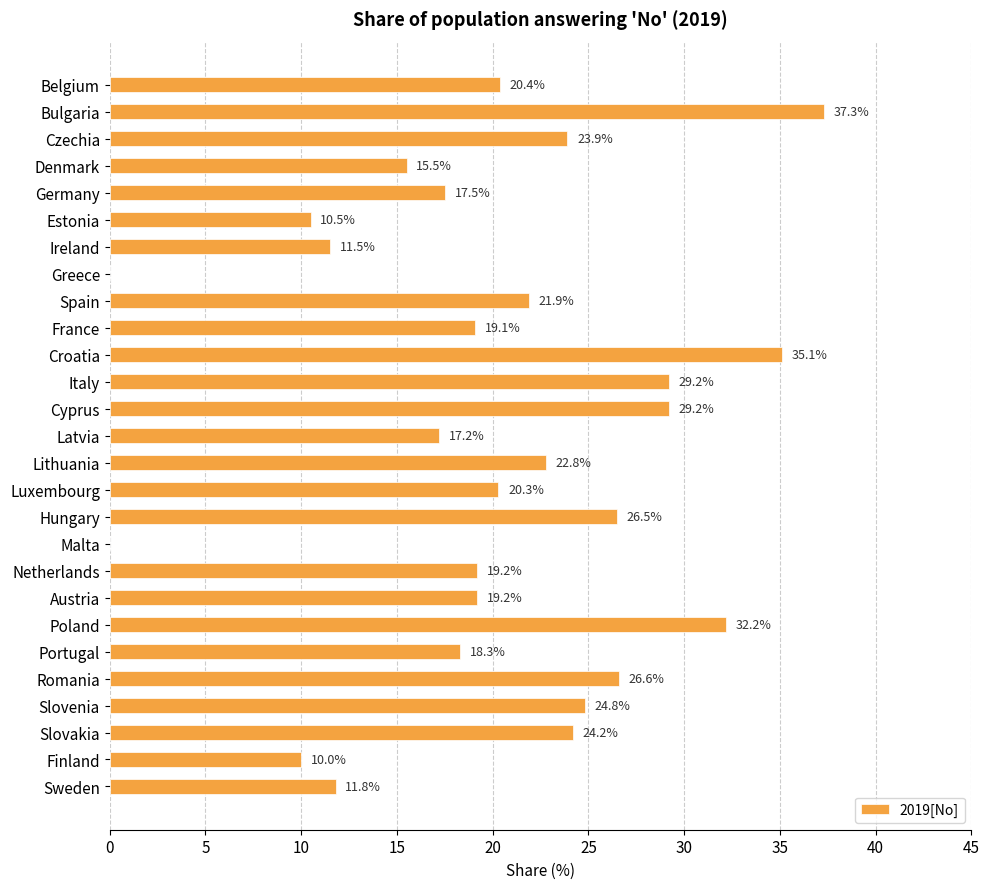

Reading top to bottom, transcribe all the data shown in this chart.

Belgium=20.4	Bulgaria=37.3	Czechia=23.9	Denmark=15.5	Germany=17.5	Estonia=10.5	Ireland=11.5	Greece=0.0	Spain=21.9	France=19.1	Croatia=35.1	Italy=29.2	Cyprus=29.2	Latvia=17.2	Lithuania=22.8	Luxembourg=20.3	Hungary=26.5	Malta=0.0	Netherlands=19.2	Austria=19.2	Poland=32.2	Portugal=18.3	Romania=26.6	Slovenia=24.8	Slovakia=24.2	Finland=10.0	Sweden=11.8